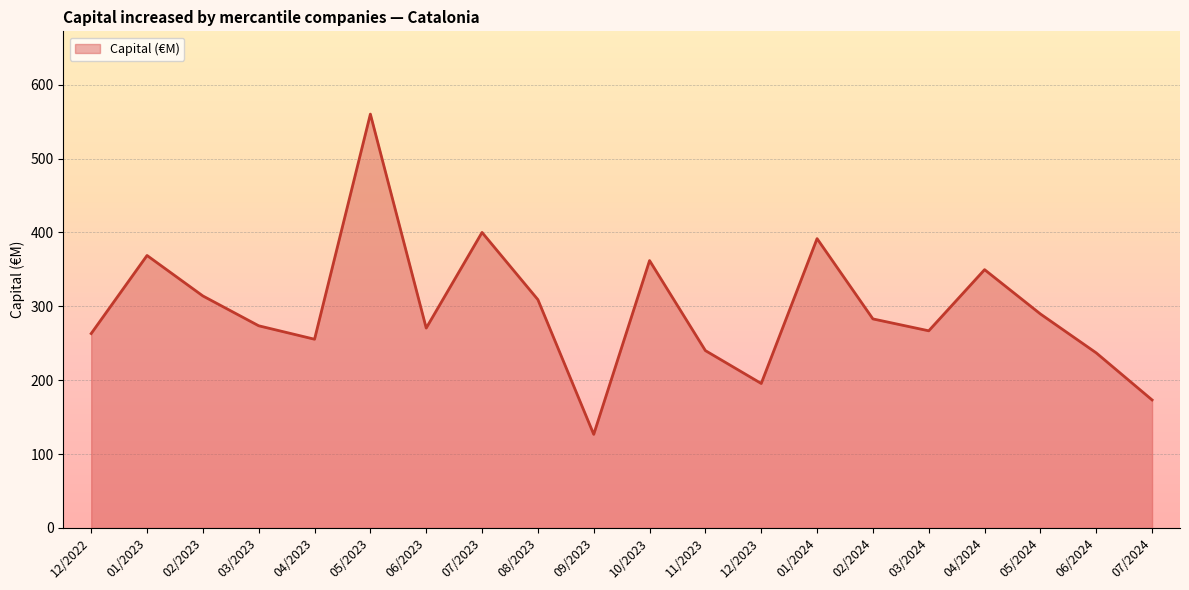

The value at 05/2024 is 157.2. True or false?

False